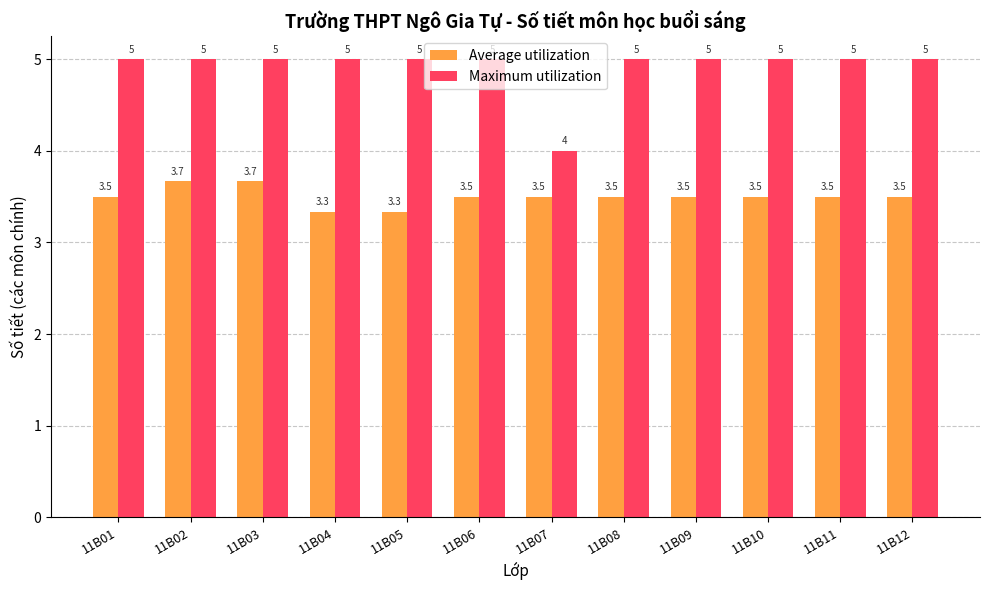

What is the lowest value of the Maximum utilization series?

4.0